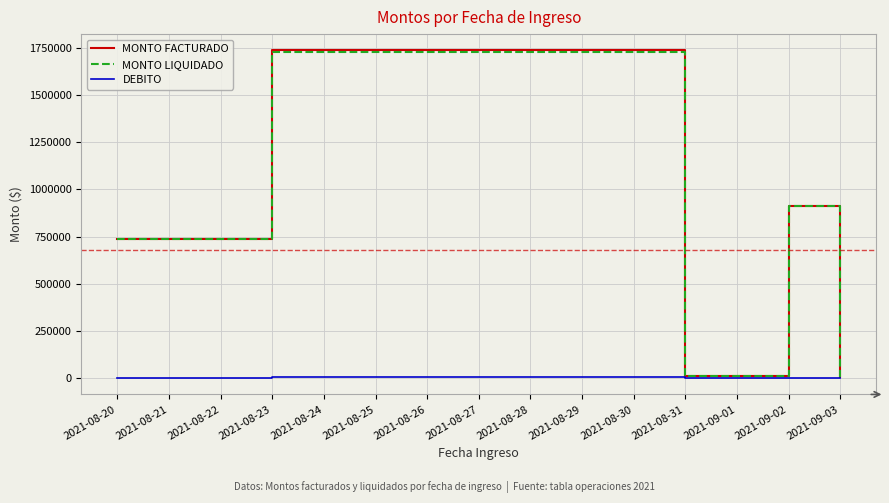

At which category does the chart reach its peak across all series?

2021-08-23